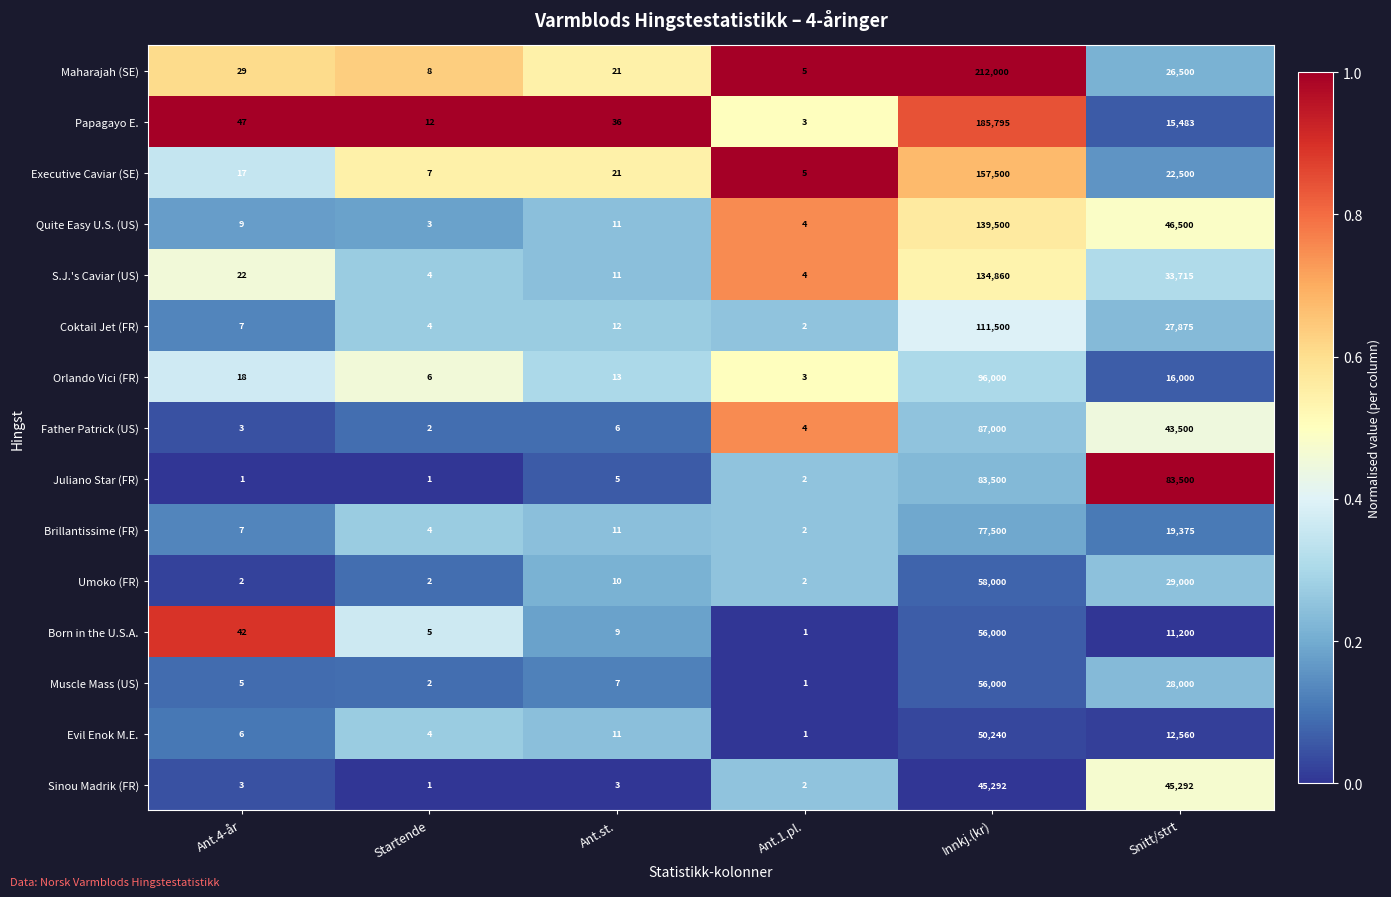

What is the lowest value of the Executive Caviar (SE) series?

5